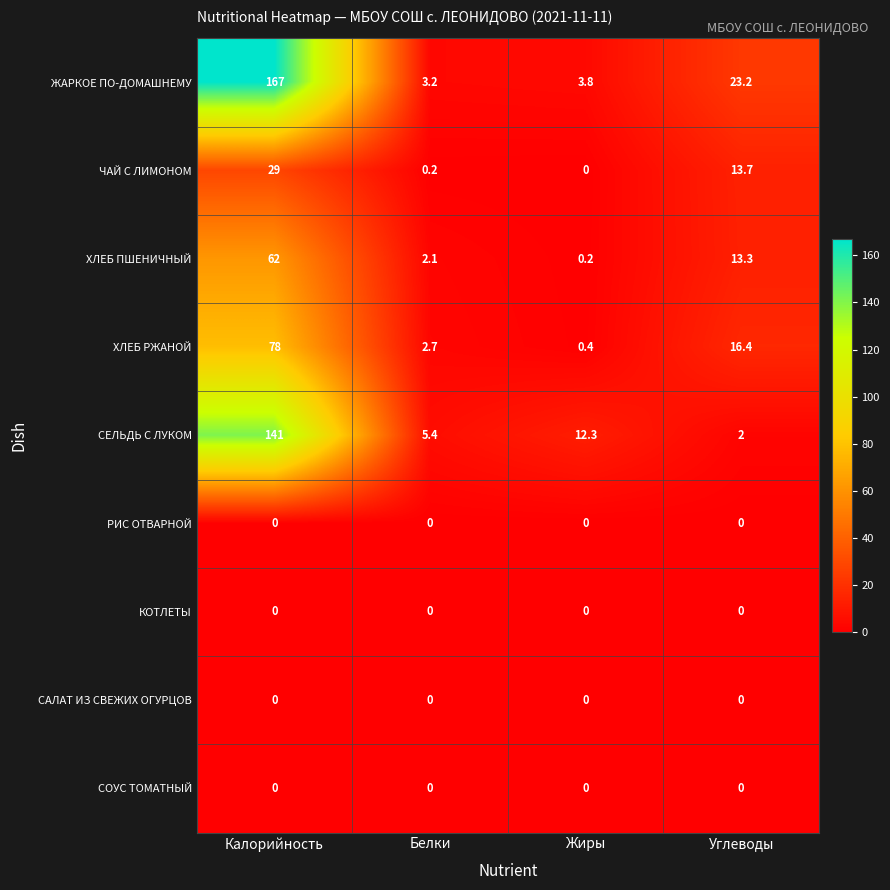

Which label corresponds to the largest value in the chart?

Калорийность